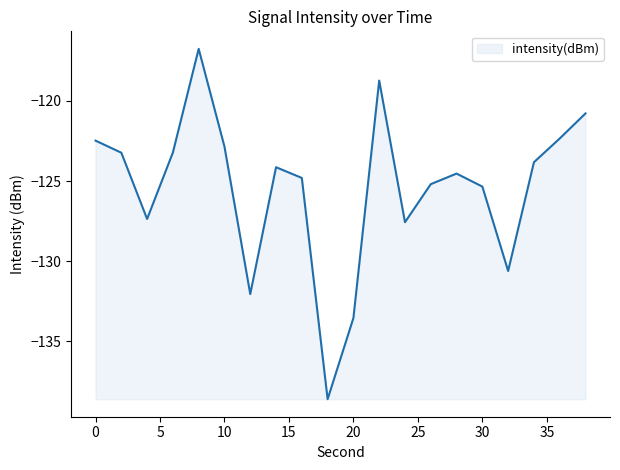

What is the difference between the maximum and minimum values?

21.9